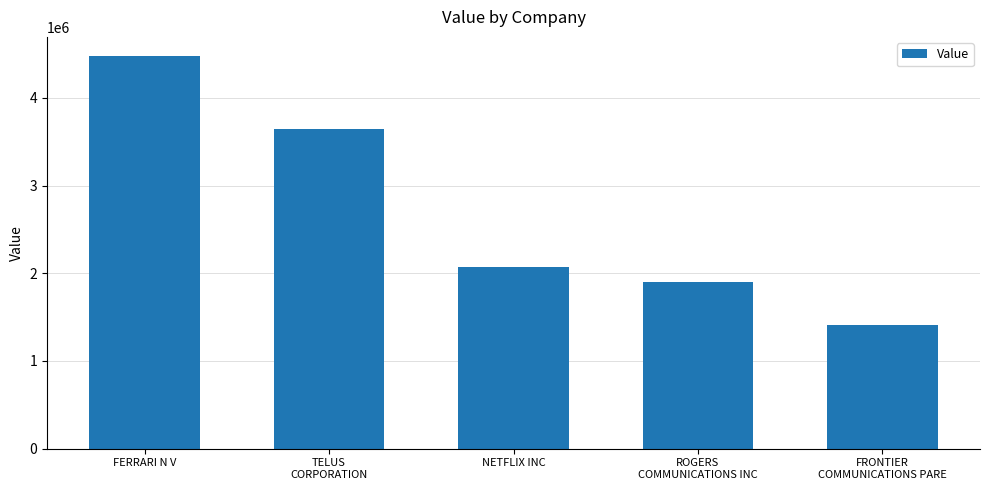

Where is the data nearest to the value 2943500?

TELUS
CORPORATION